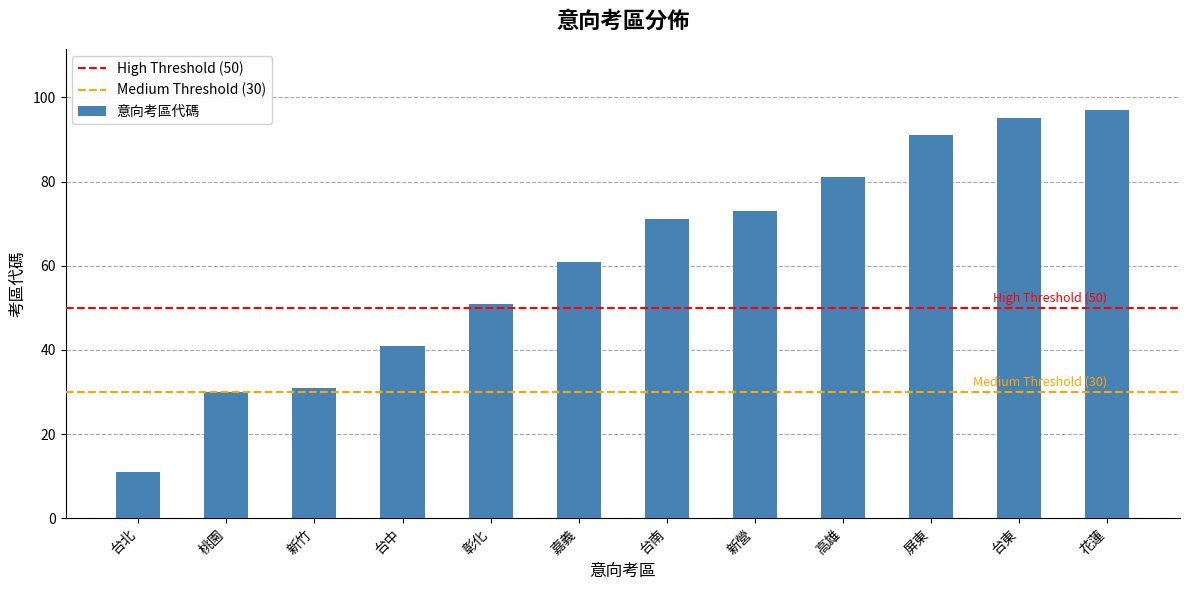

What is the smallest value displayed?

11